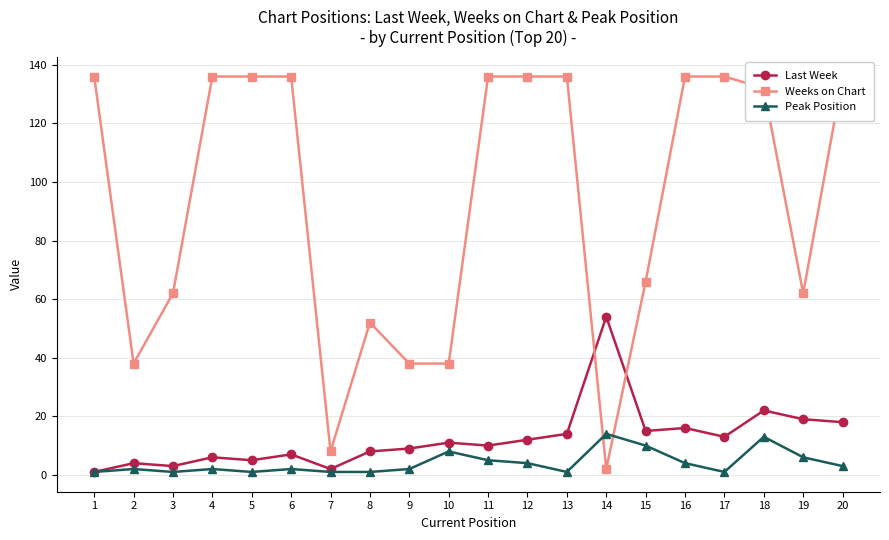

At which label does Weeks on Chart reach its minimum?

14